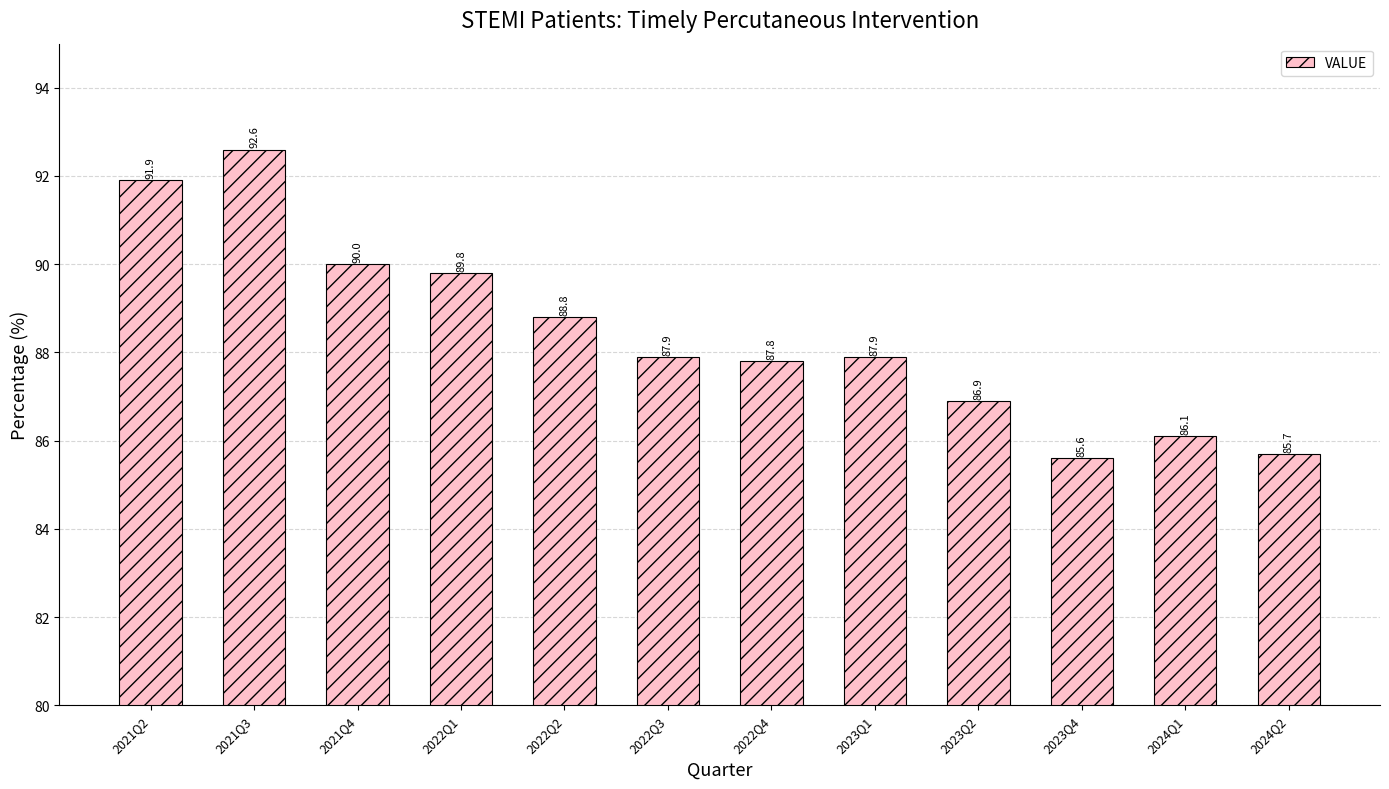

What is the difference between the values at 2022Q4 and 2021Q2?

4.1